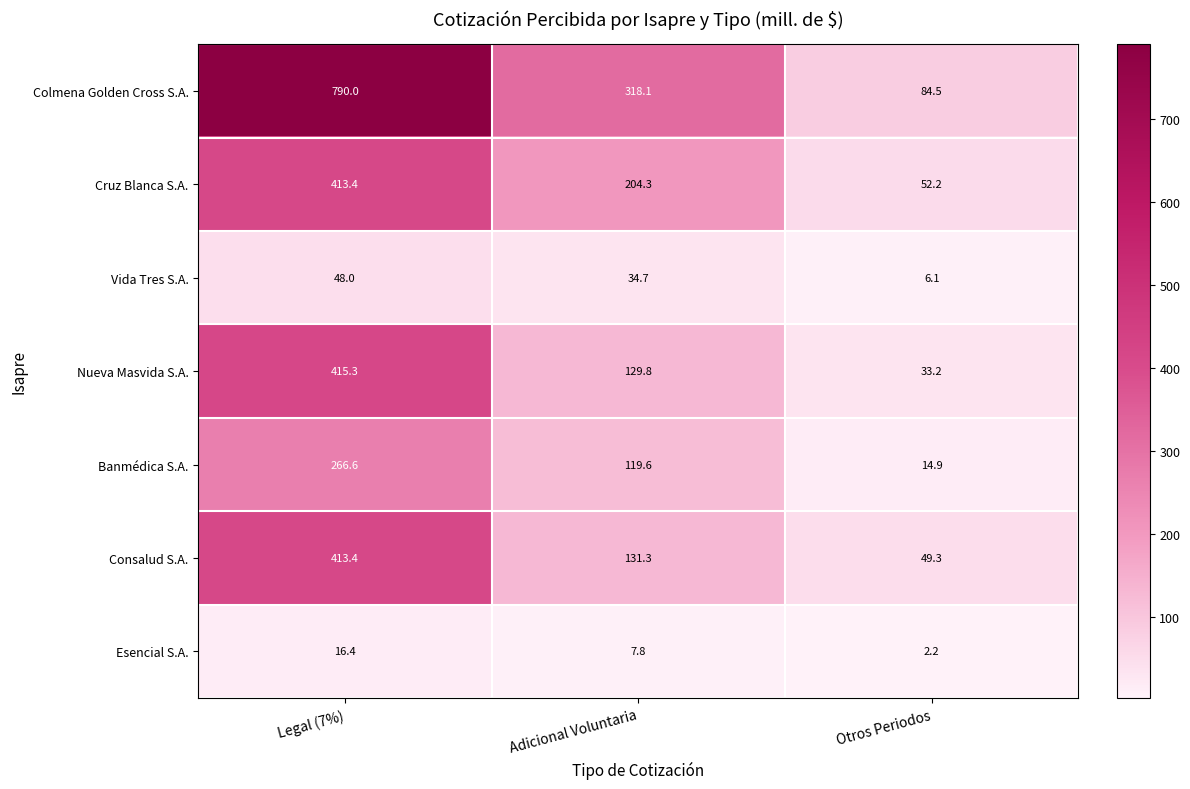

Which category has the lowest value in the Colmena Golden Cross S.A. series?

Otros Periodos